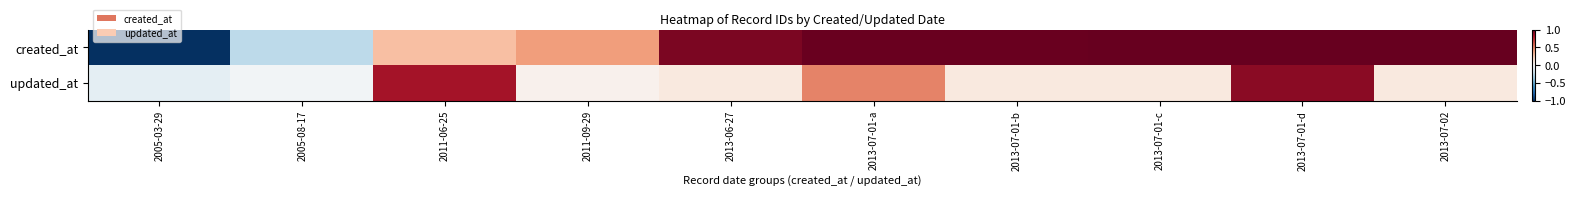

List the series in order of their overall mean, highest first.

created_at, updated_at